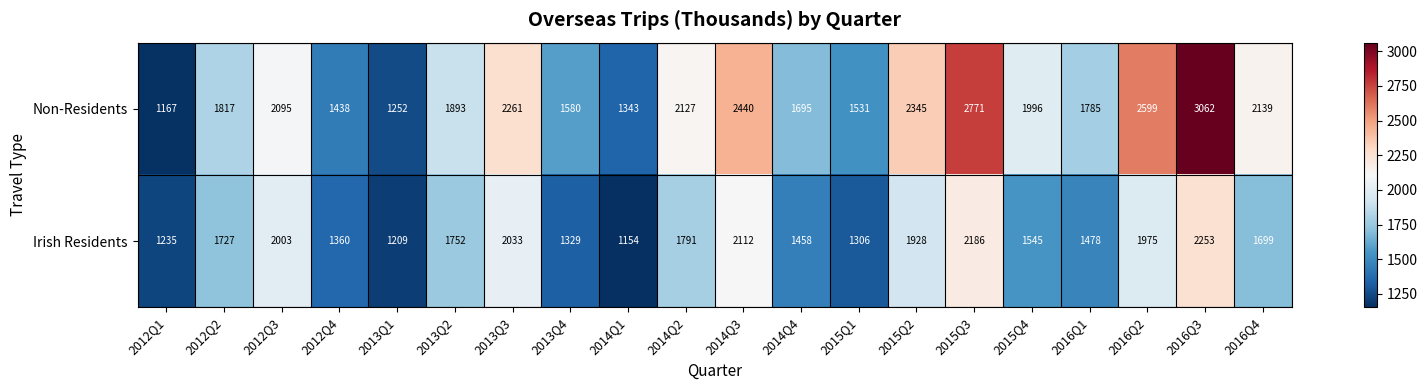

The value of Irish Residents at 2014Q1 is 1959. True or false?

False